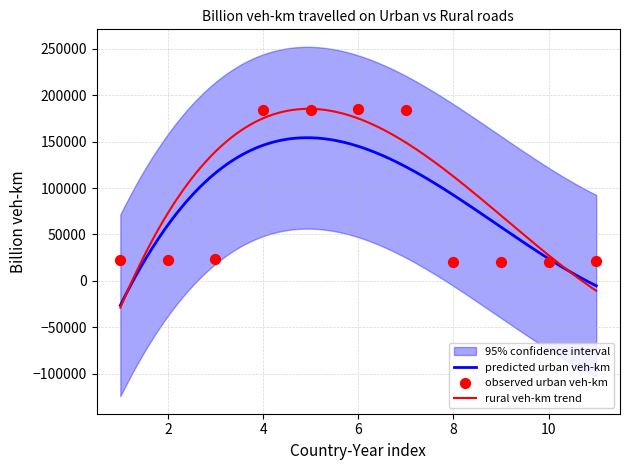

What is the maximum value for rural veh-km trend?

185346.7